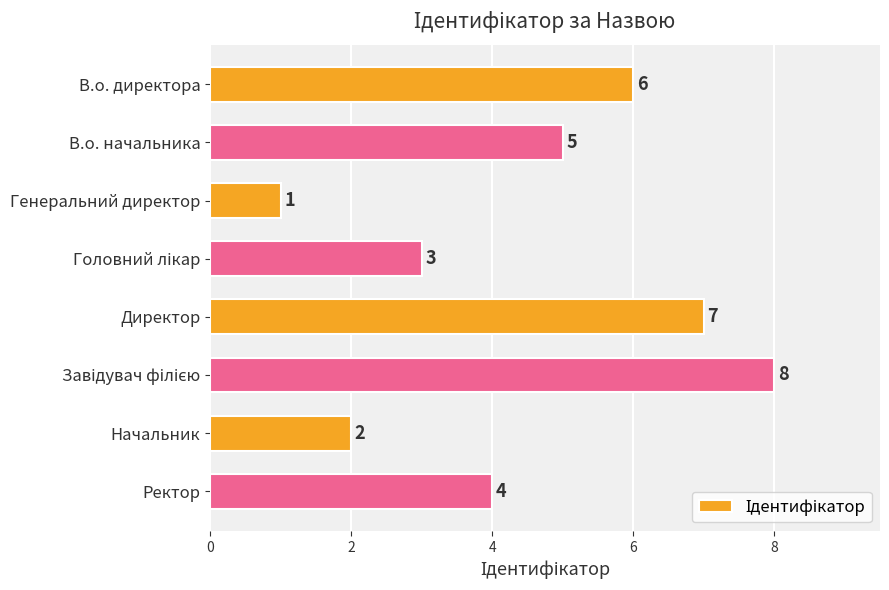

What is the maximum value shown in the chart?

8